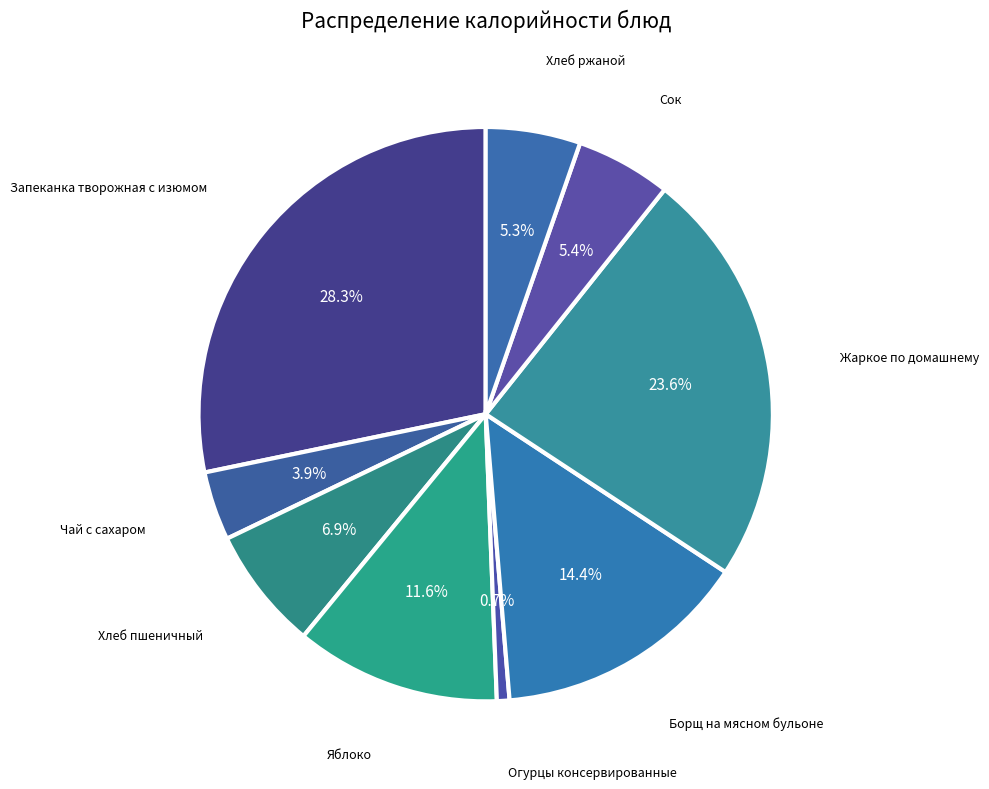

Count the number of slices in the pie.

9